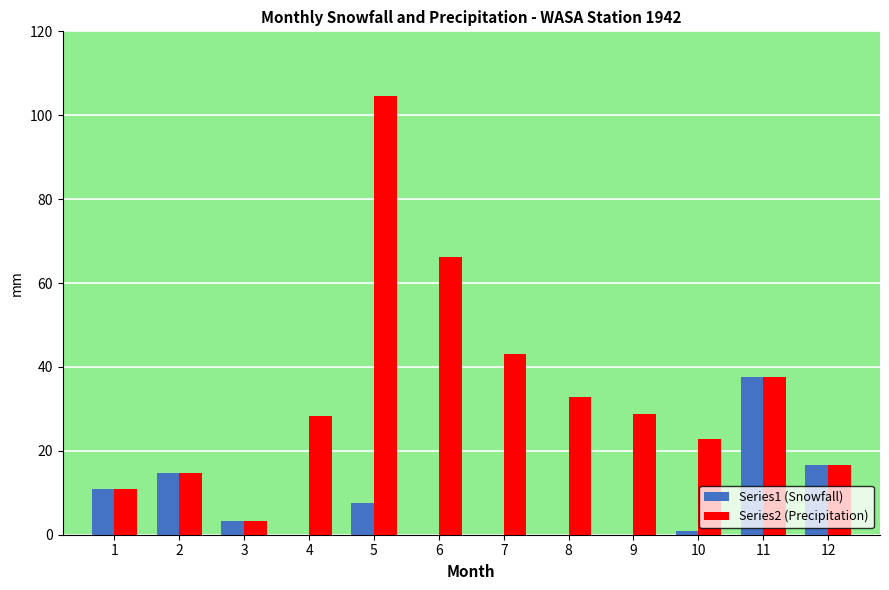

Reading left to right, extract all data points from this chart.

Series1 (Snowfall): 1=10.9	2=14.6	3=3.3	4=0.0	5=7.6	6=0.0	7=0.0	8=0.0	9=0.0	10=0.8	11=37.6	12=16.6
Series2 (Precipitation): 1=10.9	2=14.6	3=3.3	4=28.2	5=104.5	6=66.3	7=43.2	8=32.8	9=28.7	10=22.9	11=37.6	12=16.6